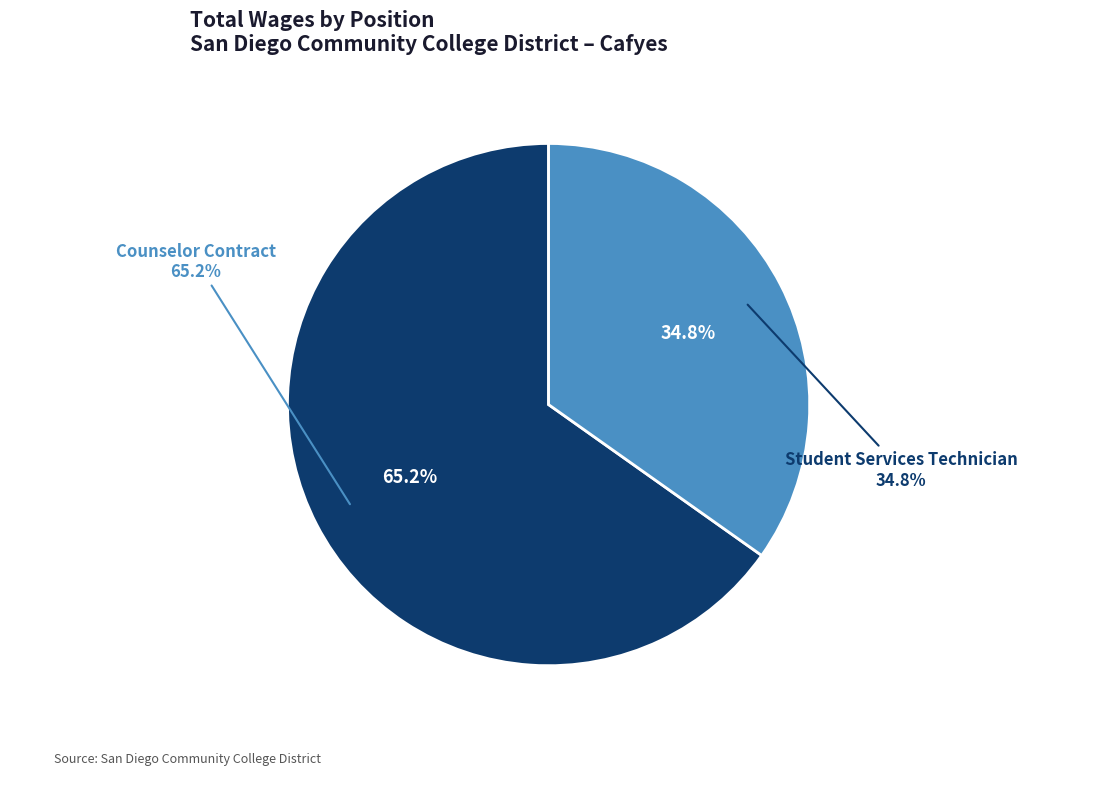

Is Counselor Contract the majority of the pie?

Yes